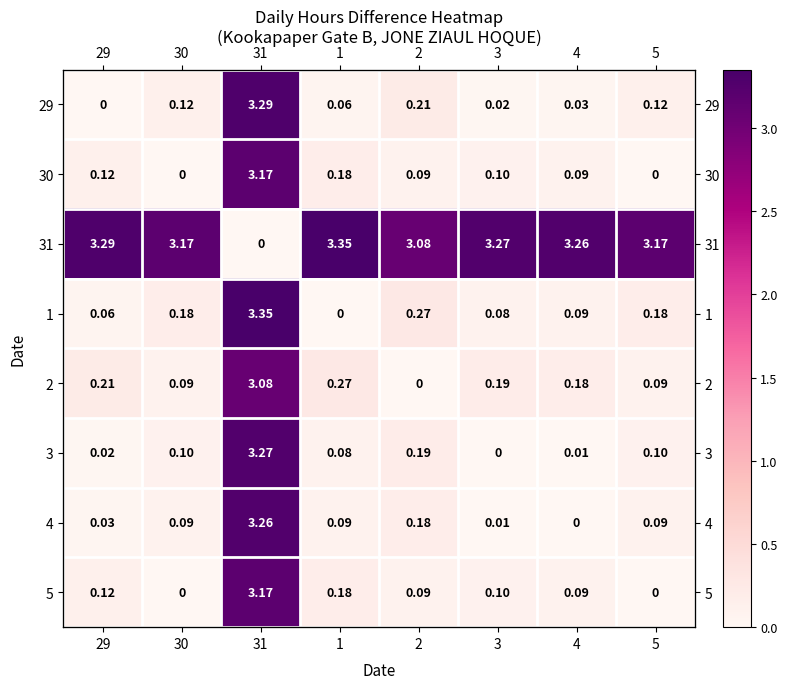

What is the difference between the maximum and second lowest values in the 2 series?

3.0